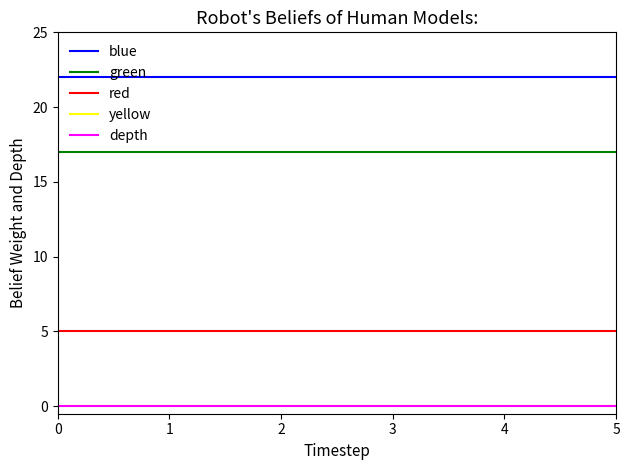

Does the chart have visible grid lines?

No